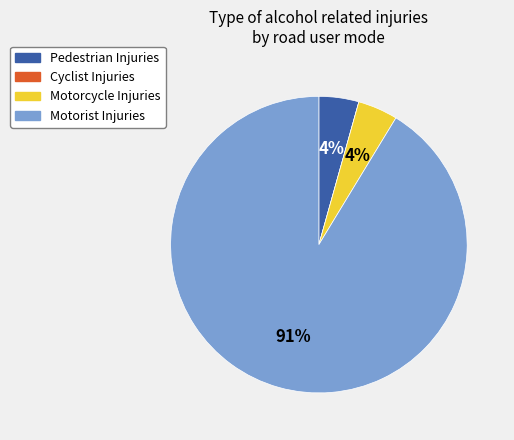

Is there a majority slice in this chart?

Yes